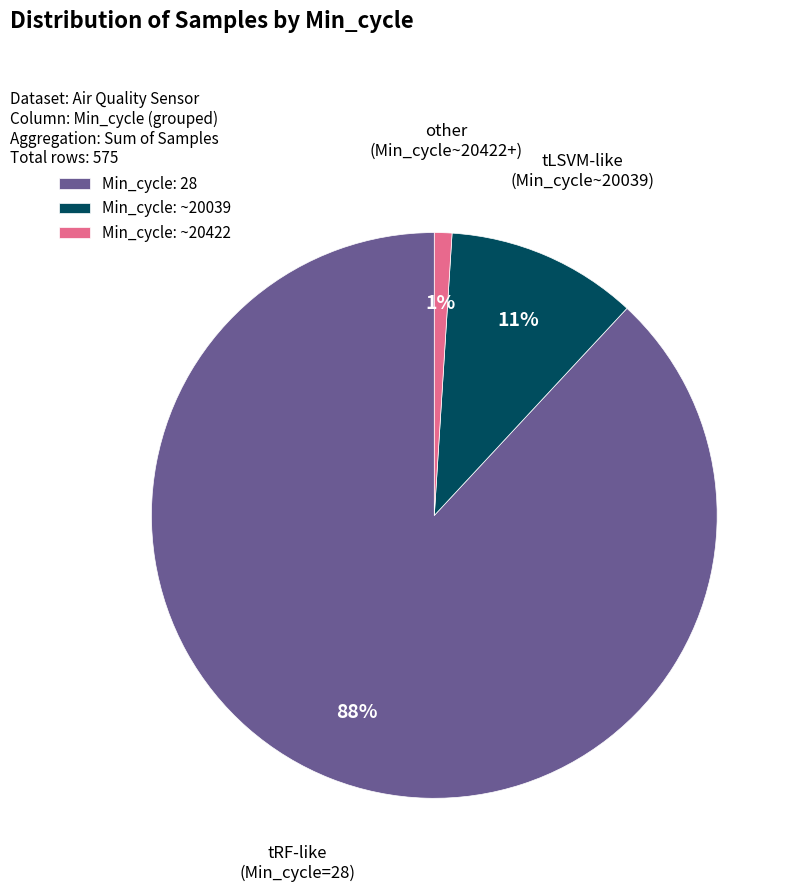

Approximately how many times larger is the value at Min_cycle: 28 compared to Min_cycle: ~20422?

88.0